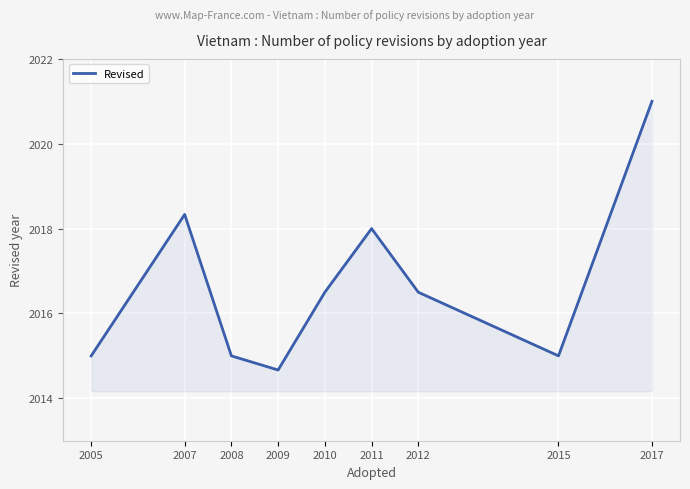

The chart shows a value of 866.5 at 2007. True or false?

False